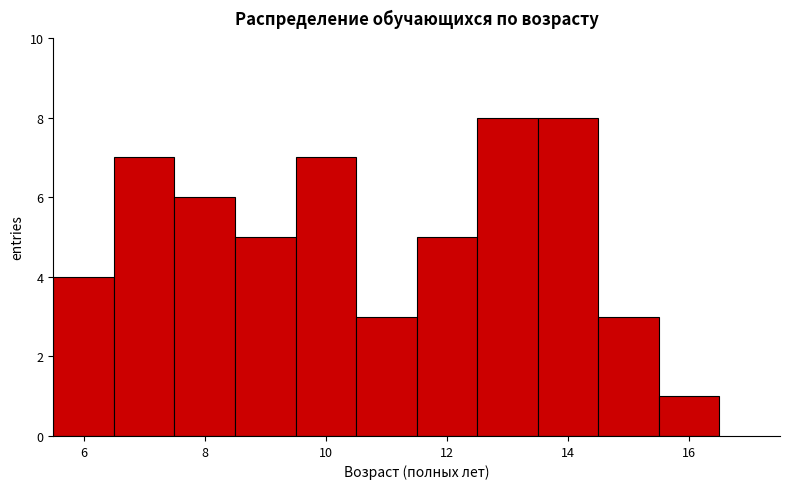

Reading left to right, list every bar in this chart as the range it spans on the x-axis followed by its height. Neither the bar edges nor the heights are printed on the chart, so give them approximately, as read against the axes.

5.5 to 6.5: 4
6.5 to 7.5: 7
7.5 to 8.5: 6
8.5 to 9.5: 5
9.5 to 10.5: 7
10.5 to 11.5: 3
11.5 to 12.5: 5
12.5 to 13.5: 8
13.5 to 14.5: 8
14.5 to 15.5: 3
15.5 to 16.5: 1